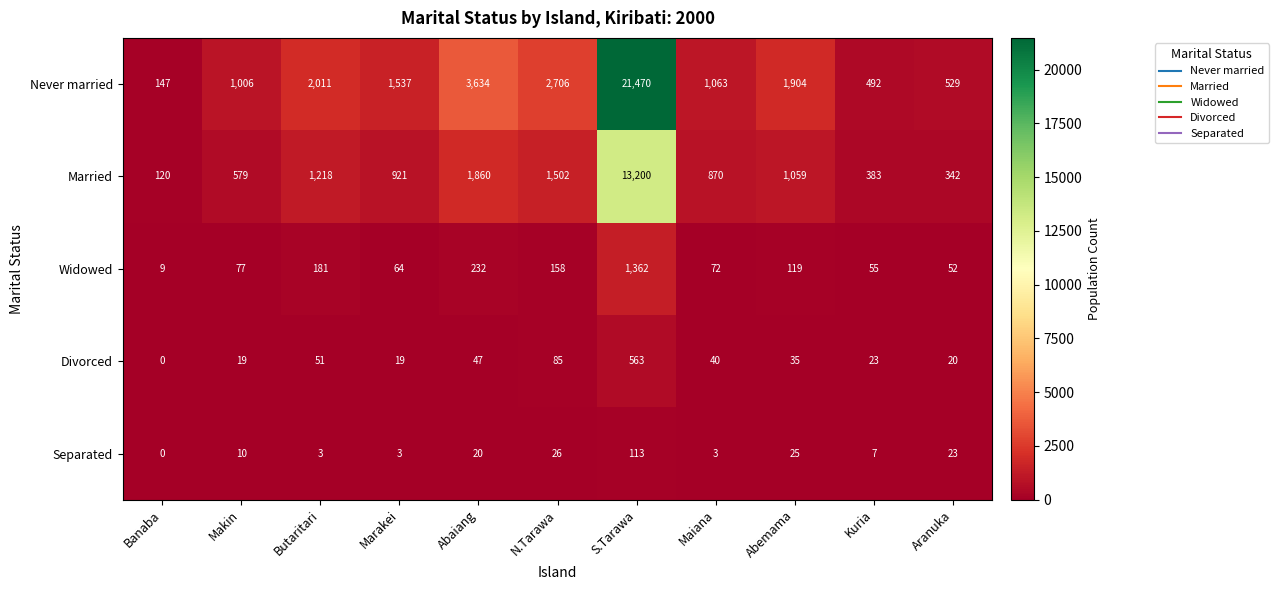

At Butaritari, list the series in order from largest to smallest.

Never married, Married, Widowed, Divorced, Separated